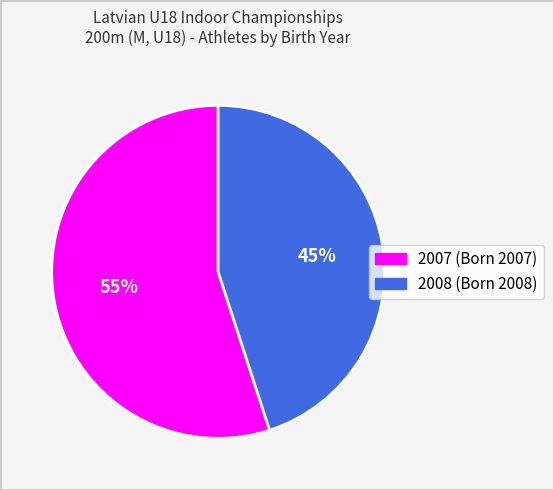

Which category has the smallest portion of the pie?

2008